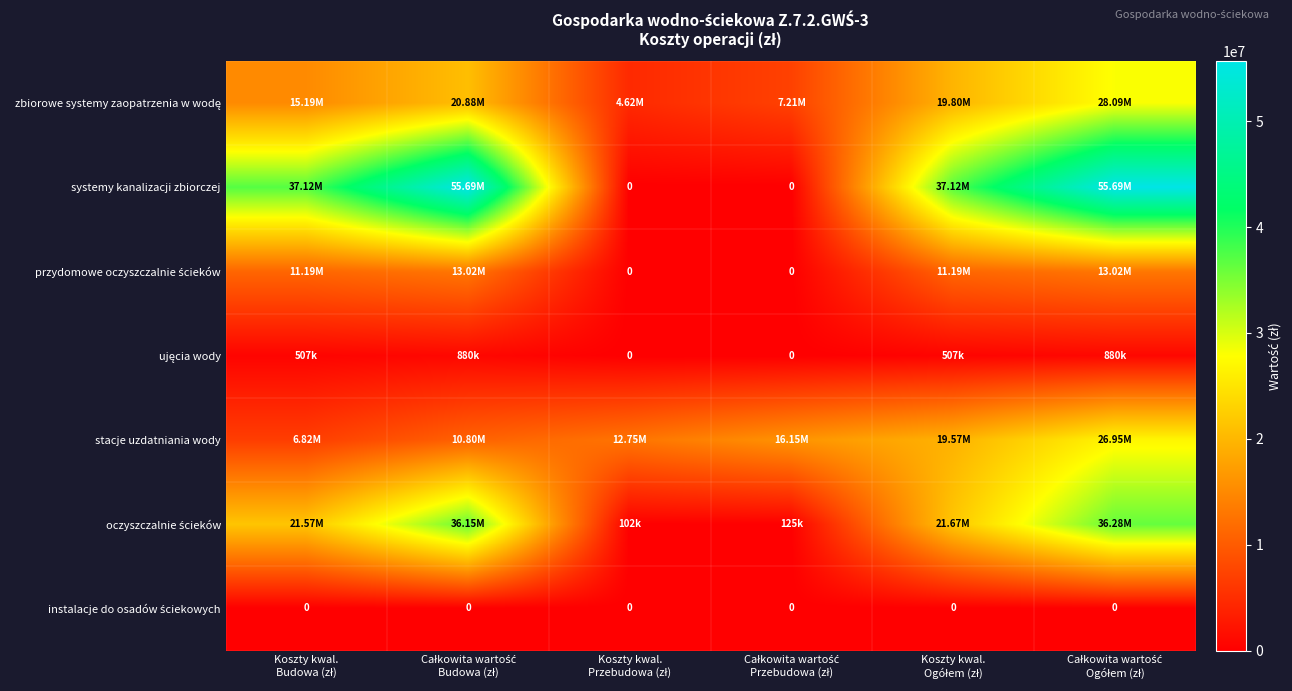

How many data points in stacje uzdatniania wody are less than 16150037?

3